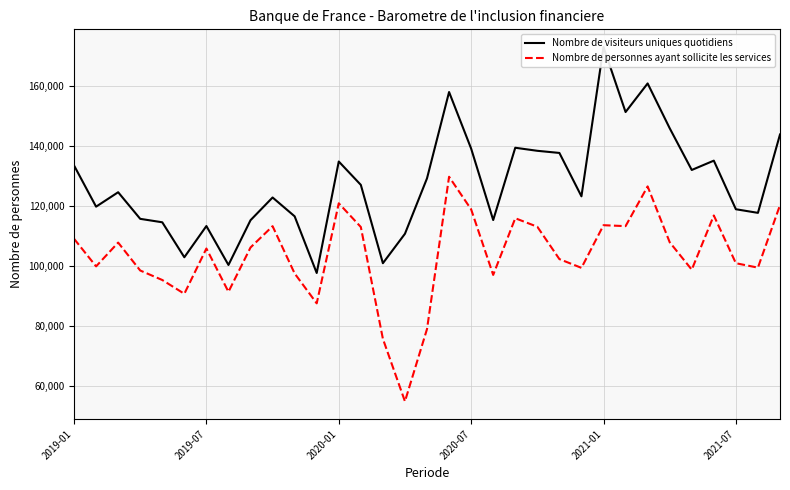

What is the lowest value of the Nombre de personnes ayant sollicite les services series?

54767